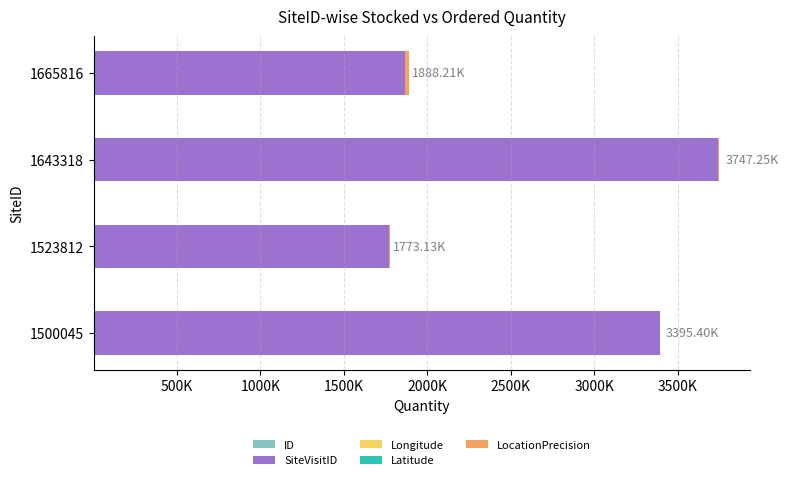

How many values in the SiteVisitID series are below 3391141?

2